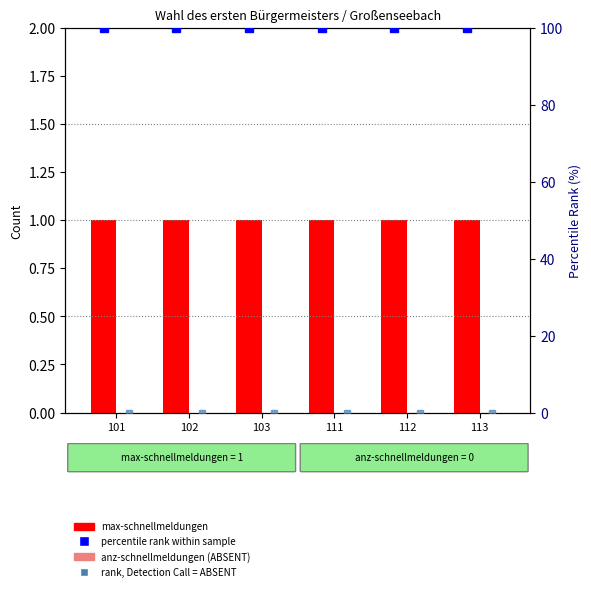

Where is percentile rank within sample nearest to the value 100?

101